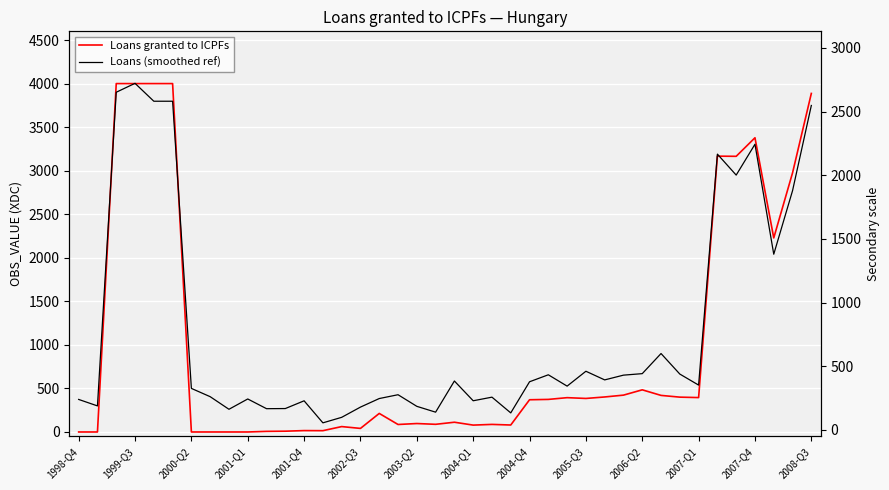

Is this an area chart (filled region under the line)?

No